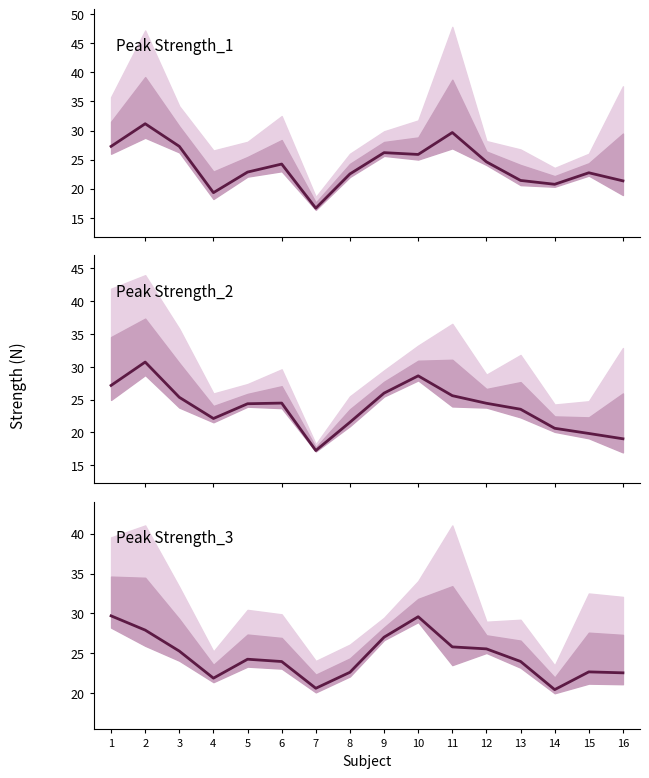

Reading left to right, extract all data points from this chart.

29.7	27.9	25.2	21.9	24.2	23.9	20.6	22.6	27.0	29.6	25.8	25.5	23.9	20.4	22.6	22.5